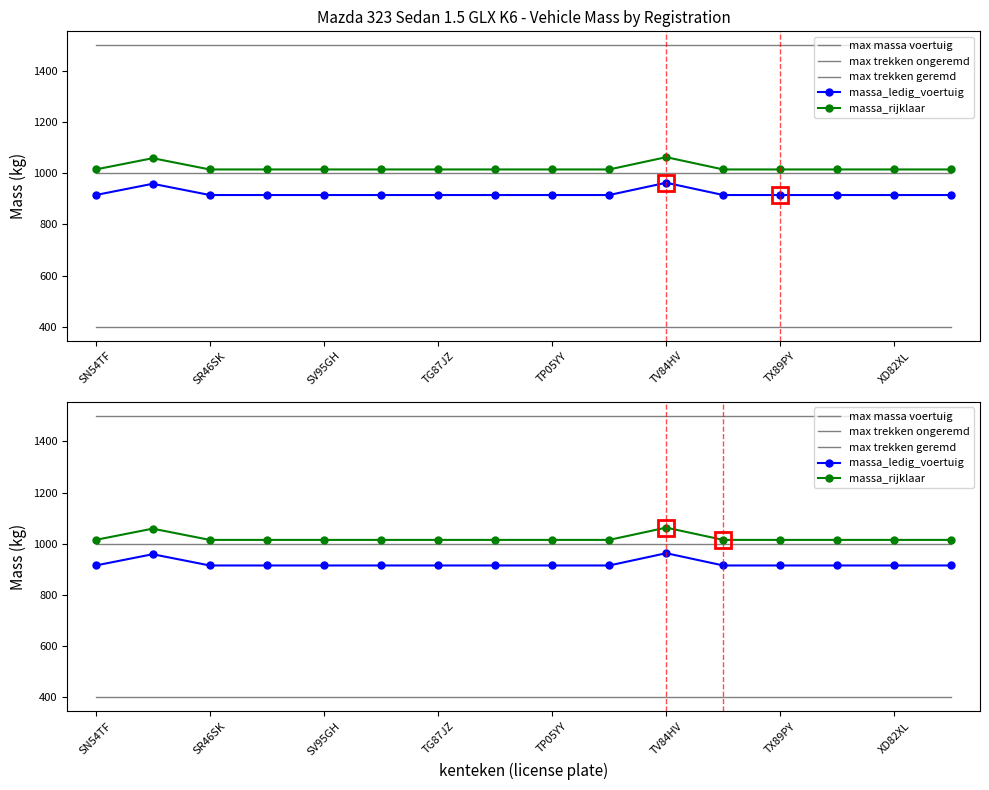

True or false: massa_rijklaar and max trekken ongeremd intersect in this chart.

False